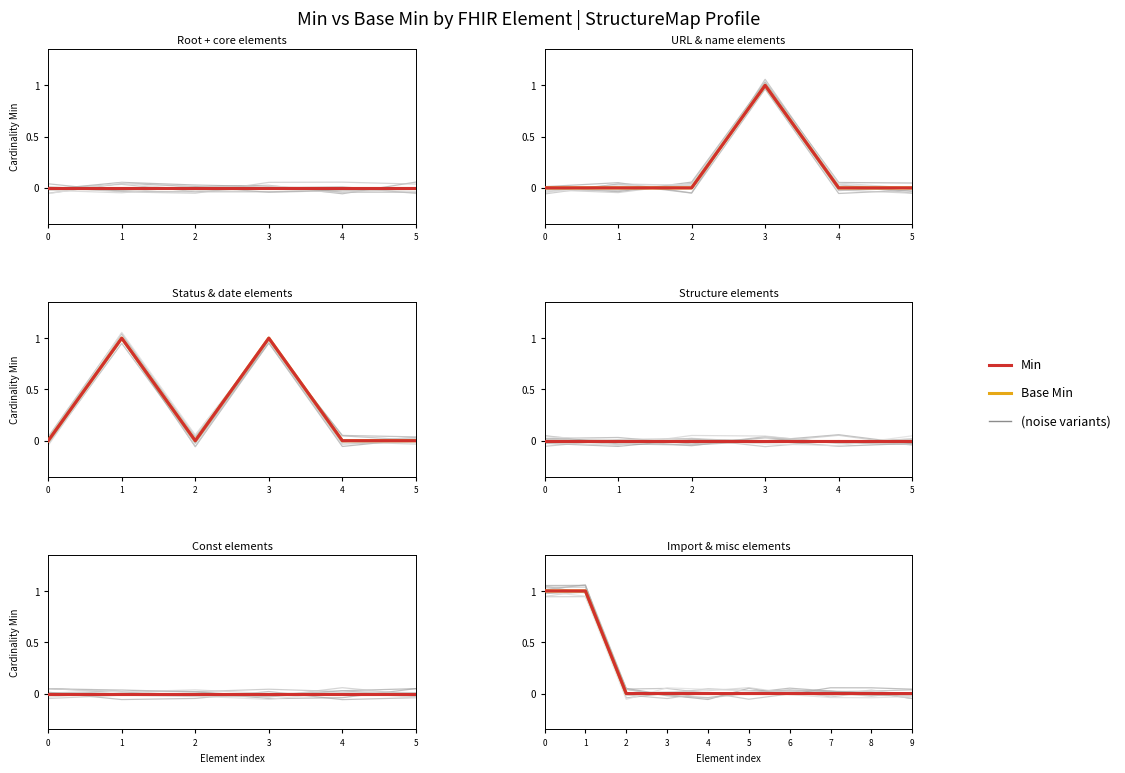

At 5, list the series in order from largest to smallest.

Base Min, Min